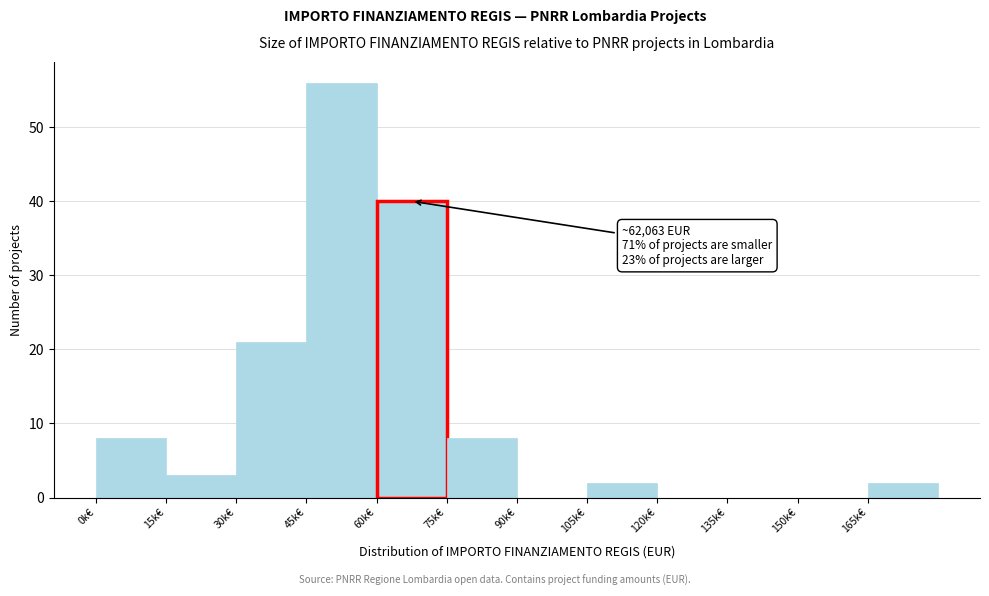

Reading left to right, transcribe all the data shown in this chart.

0k€=8	15k€=3	30k€=21	45k€=56	60k€=40	75k€=8	90k€=0	105k€=2	120k€=0	135k€=0	150k€=0	165k€=2